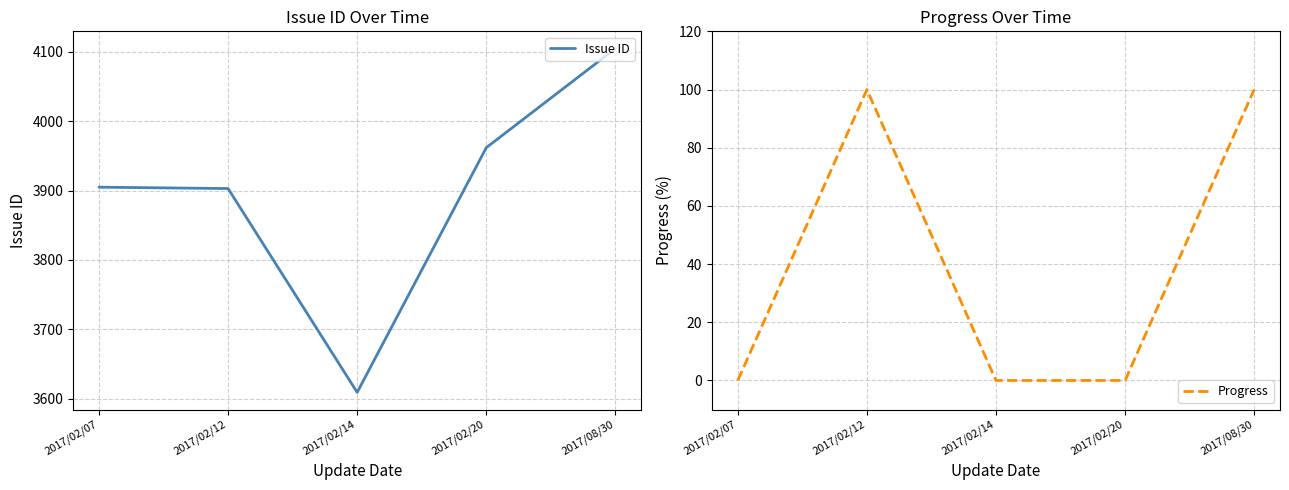

Is the value of Issue ID at 2017/02/20 greater than the value of Progress at 2017/08/30?

Yes